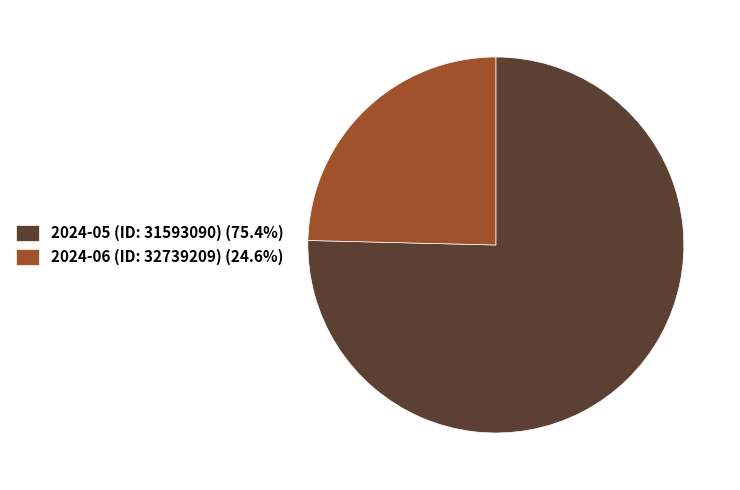

Approximately how many times larger is the value at 2024-06 (ID: 32739209) compared to 2024-05 (ID: 31593090)?

0.3